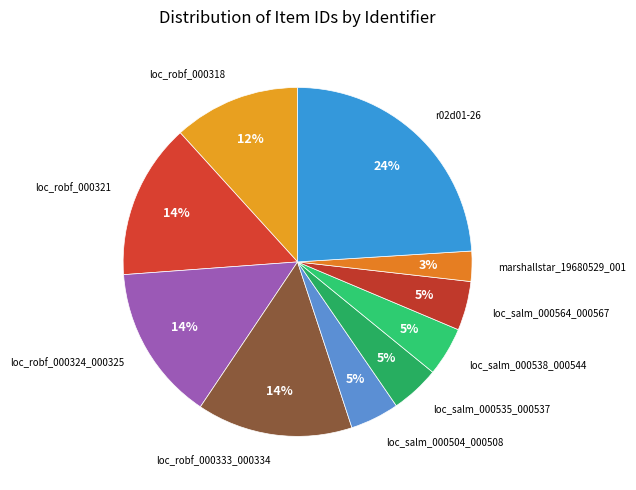

Which category has the smallest portion of the pie?

marshallstar_19680529_001